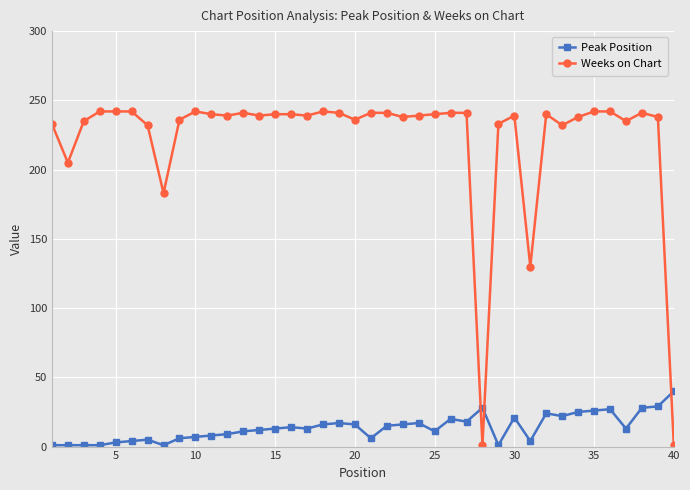

At how many categories does at least one series exceed 128?

38